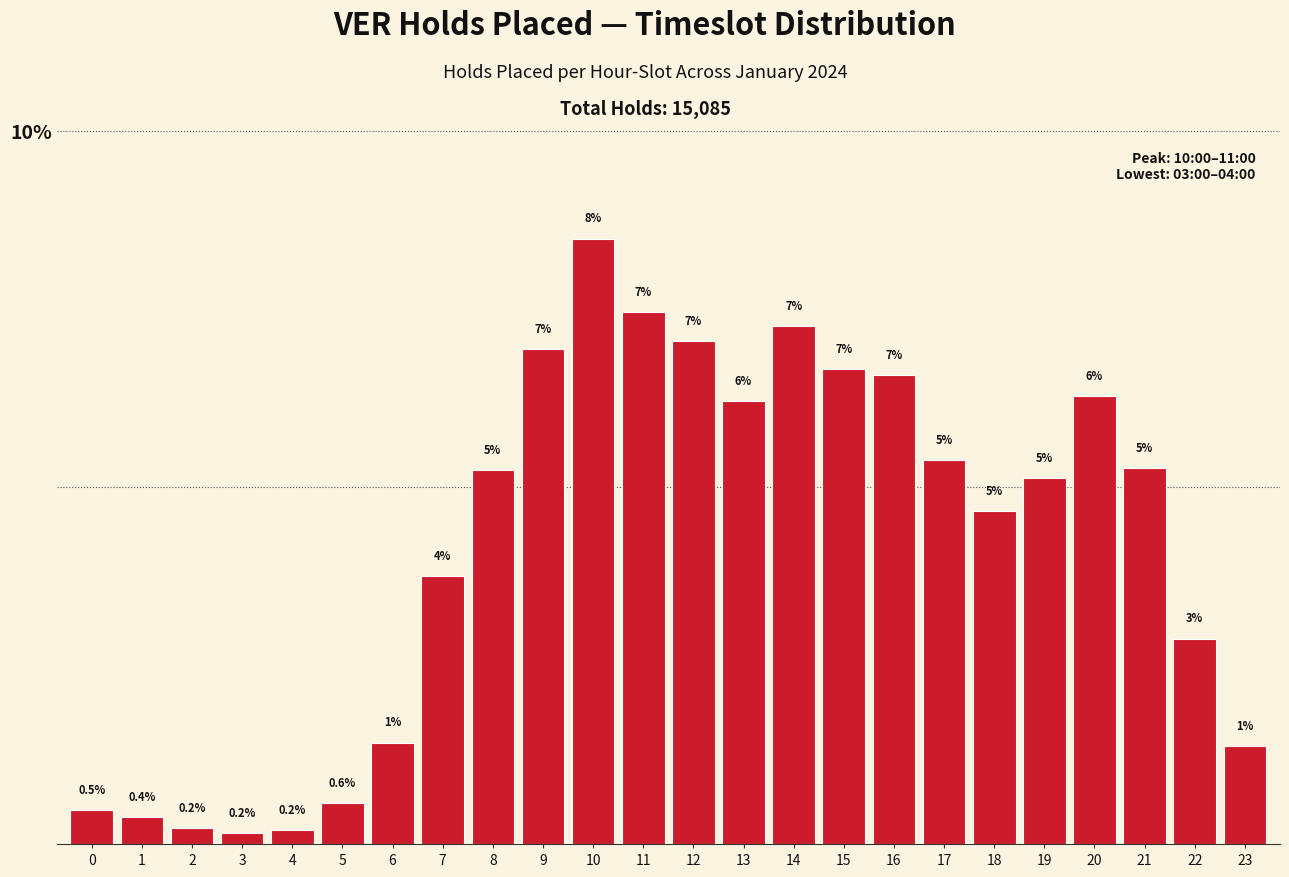

What is the approximate value at 17?

5.4